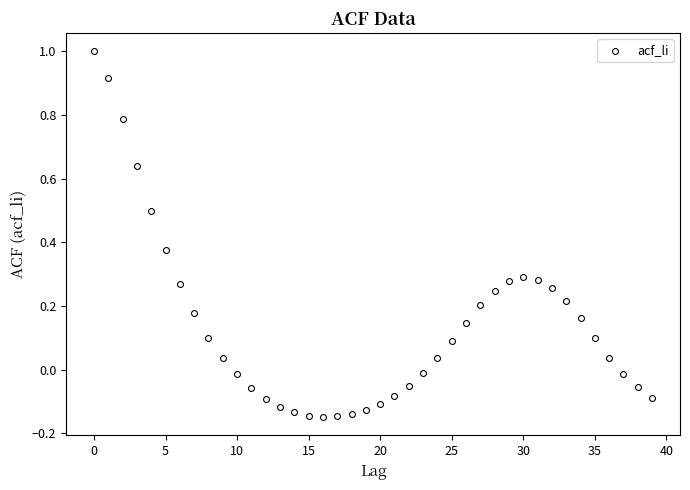

What is the range of Y values (max minus min)?

1.1